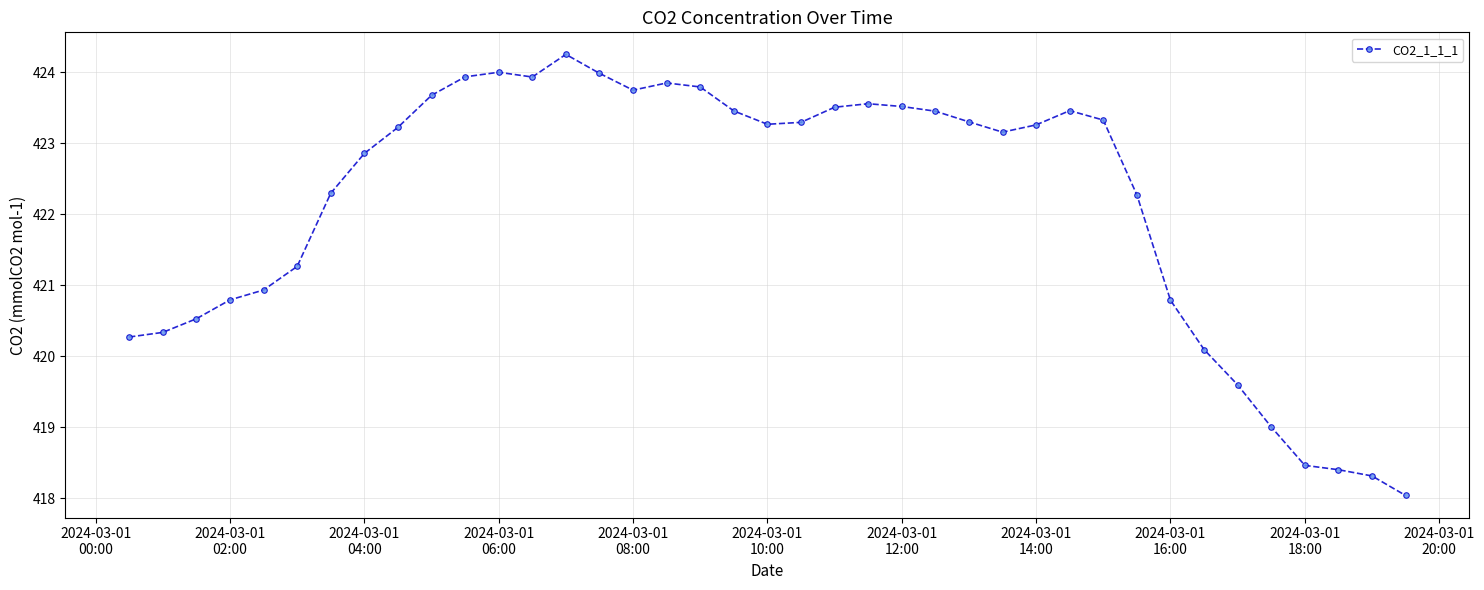

What is the maximum value shown in the chart?

424.3